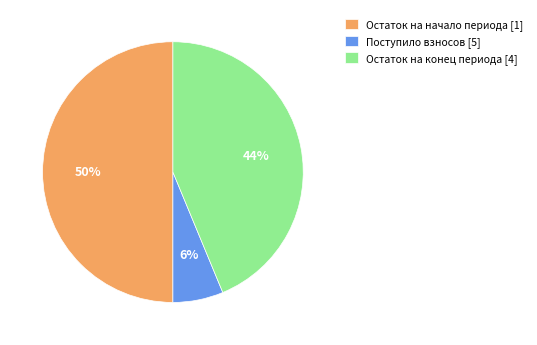

To the nearest percent, what portion does Остаток на конец периода [4] represent?

44%